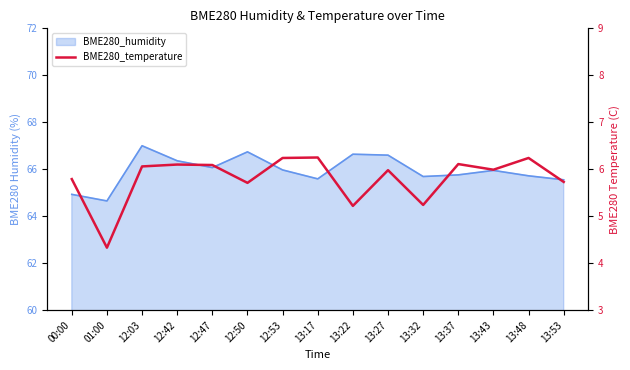

What is the label of the 12th point from the right?

12:42